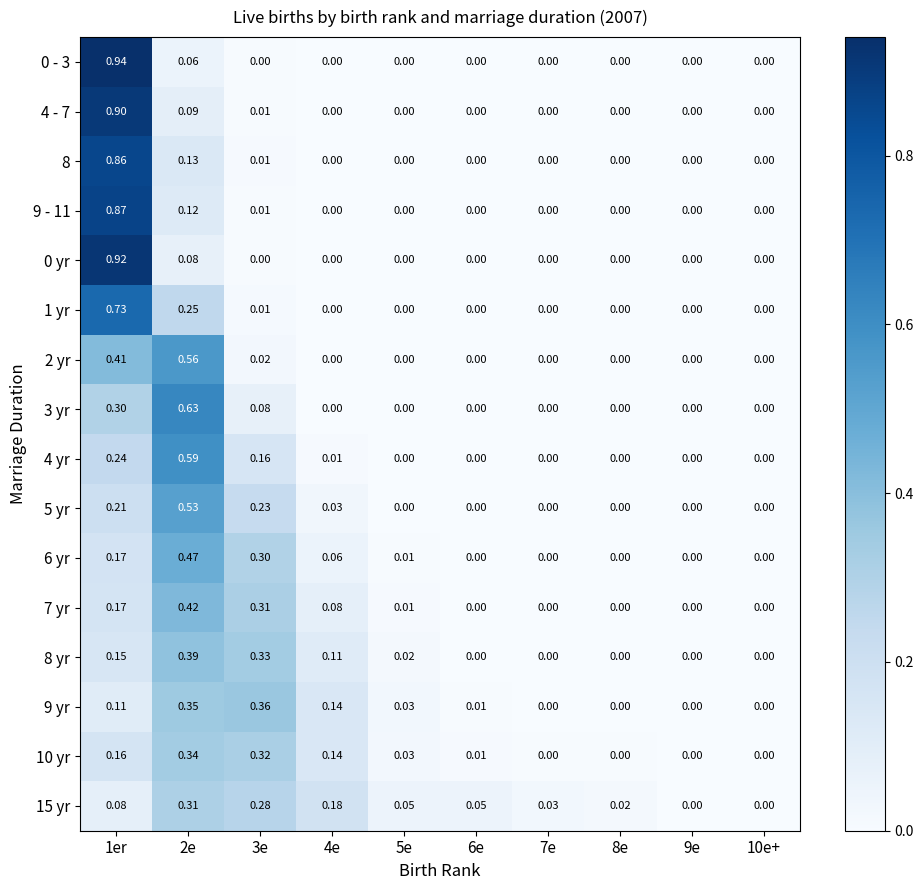

How many values in 7 yr are above zero?

5